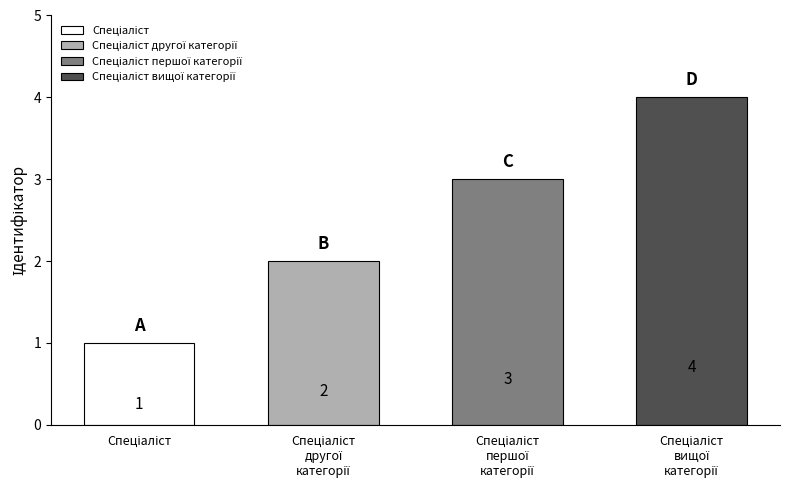

Which label corresponds to the smallest value in the chart?

Спеціаліст